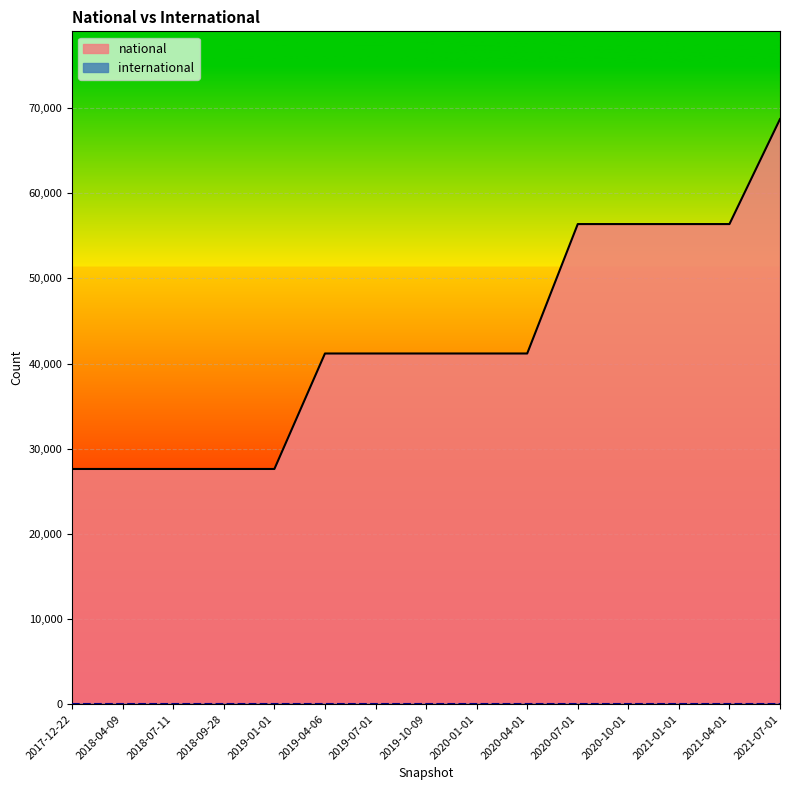

How many series are shown in this chart?

2